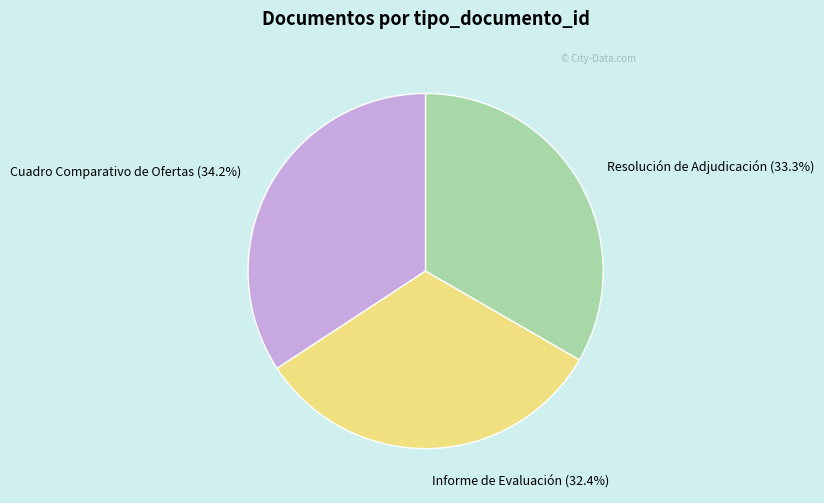

Which category has the smallest portion of the pie?

Informe de Evaluación